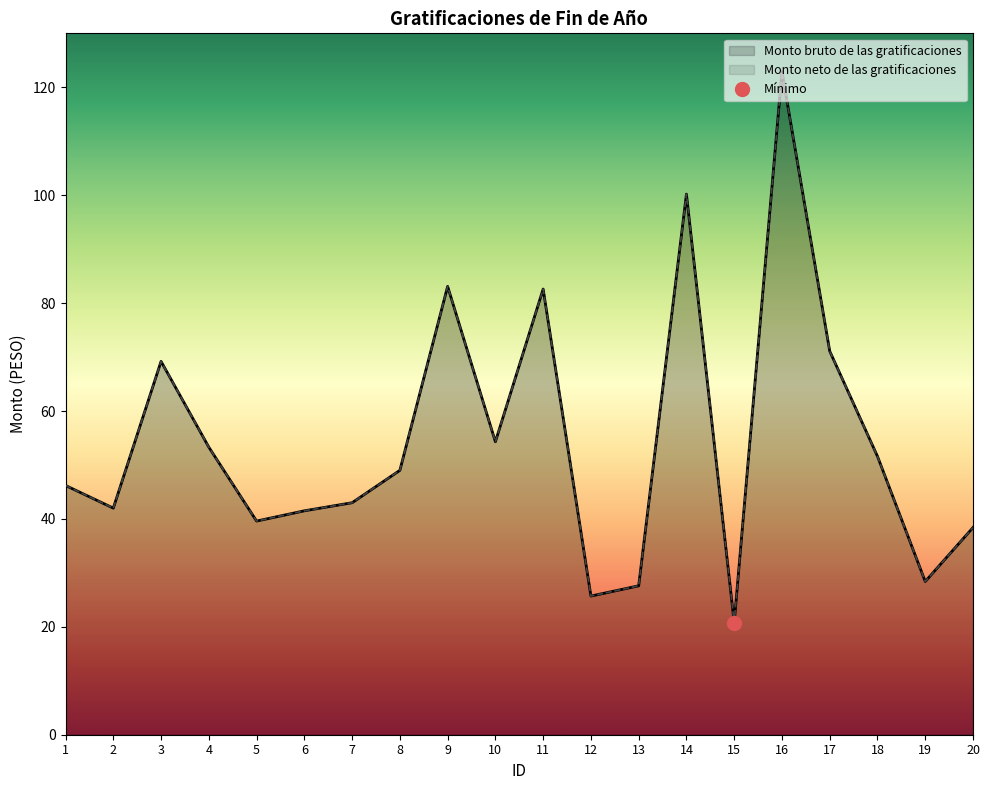

Which series has the largest total across all categories?

Monto bruto de las gratificaciones